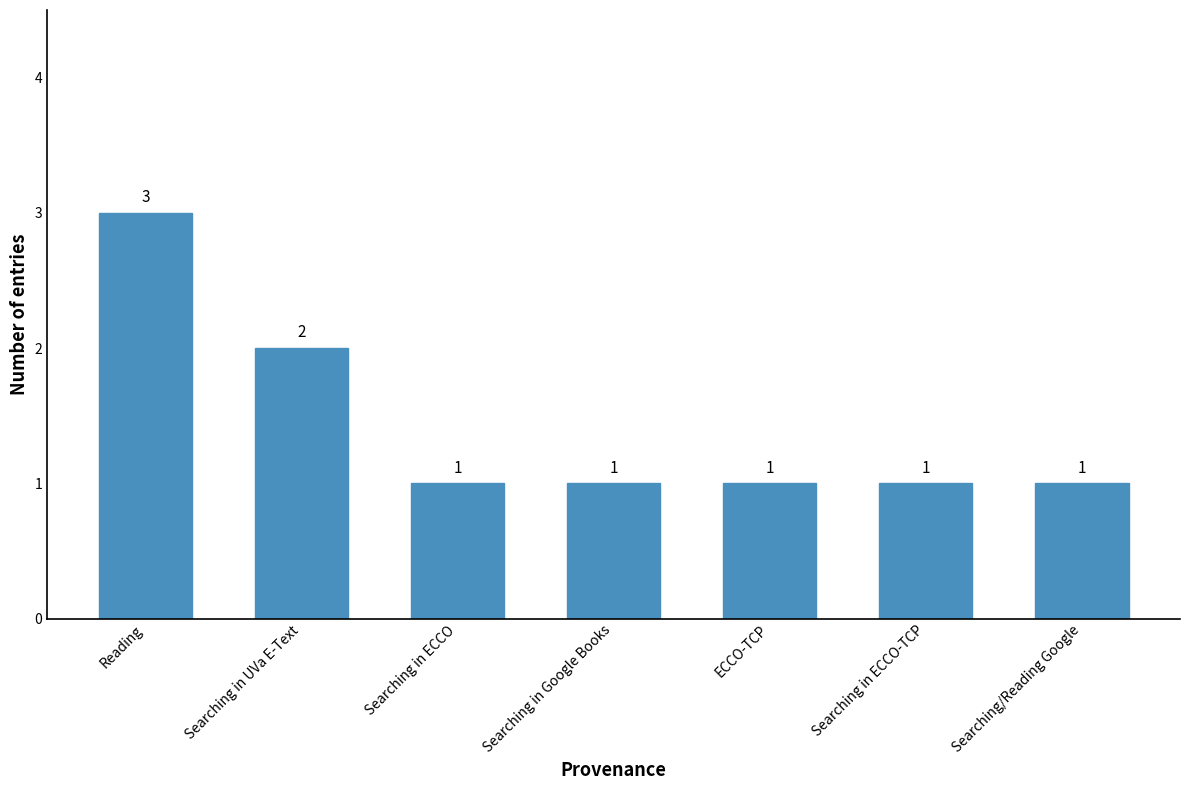

Count the values in the range 1 to 2.

6